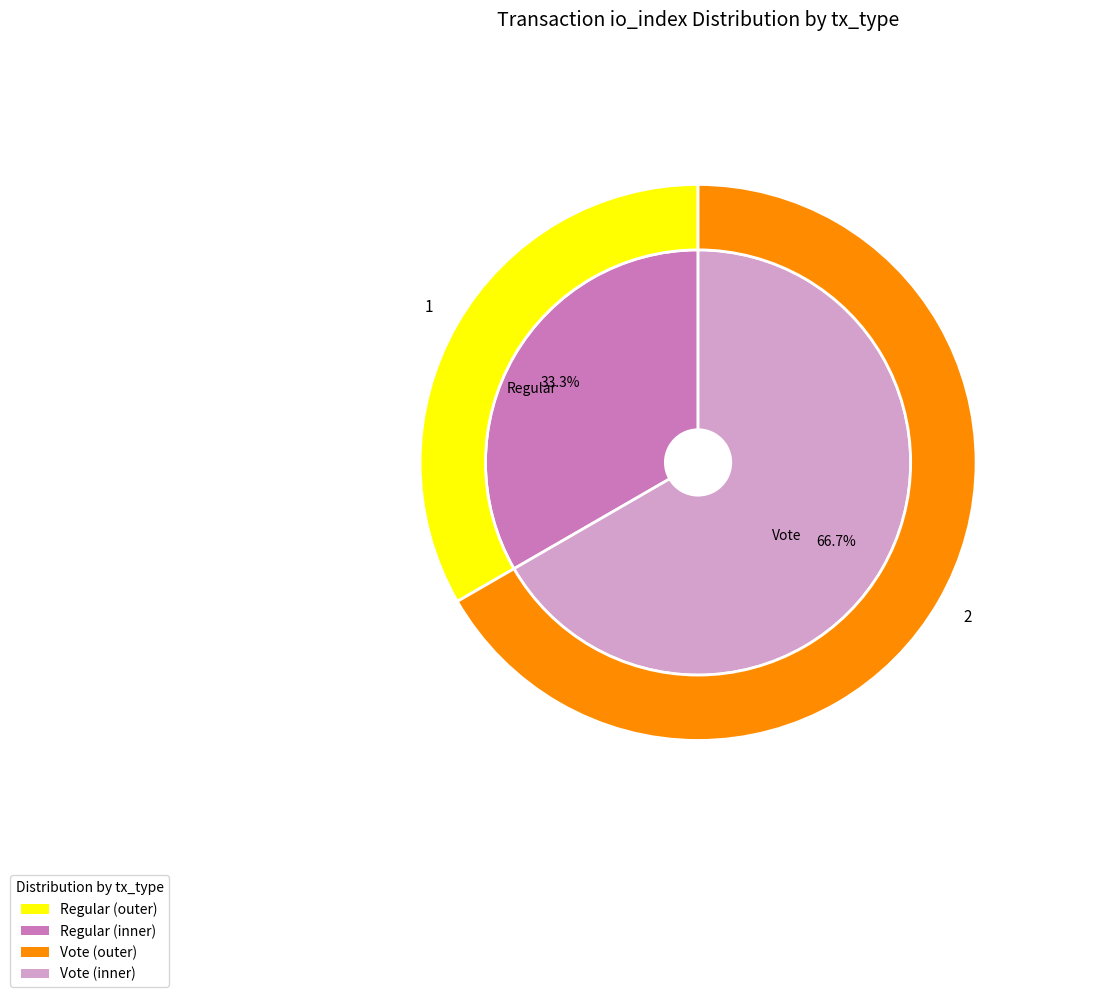

The Vote slice represents 79% of the pie. True or false?

False